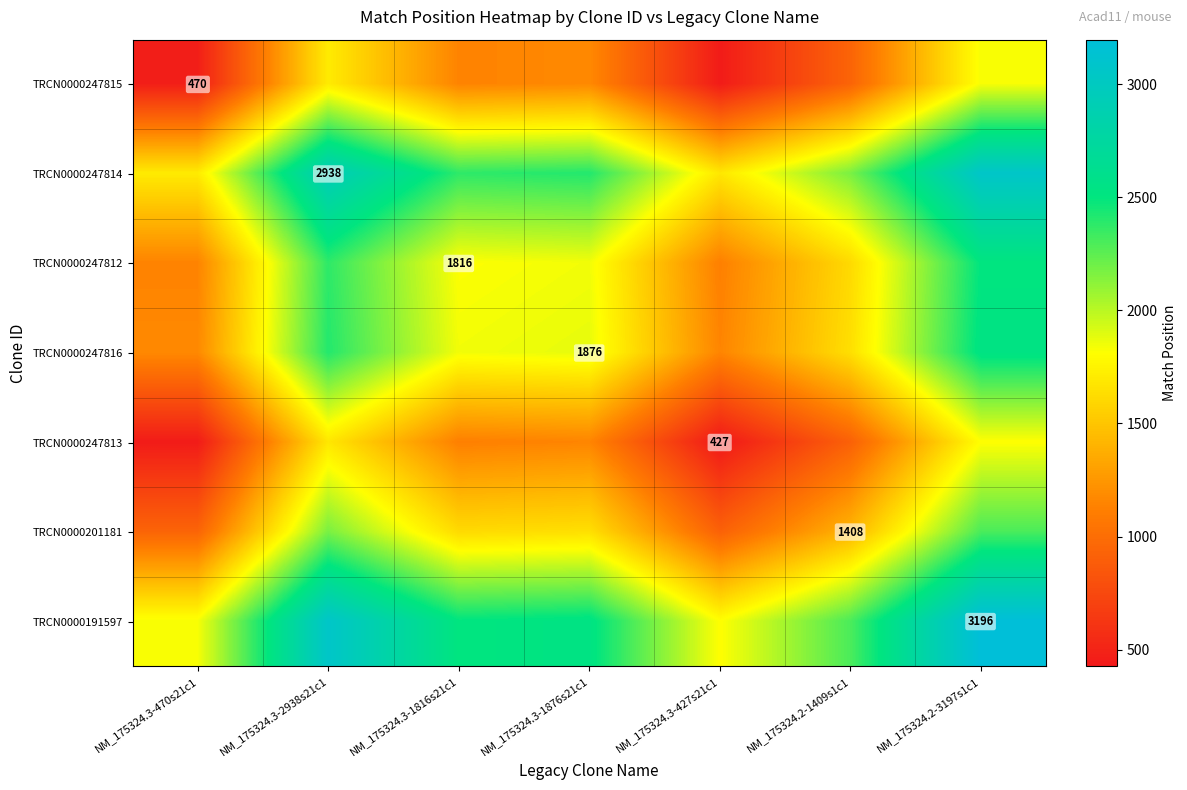

Between NM_175324.3-1876s21c1 and NM_175324.2-3197s1c1, which is larger?

NM_175324.2-3197s1c1